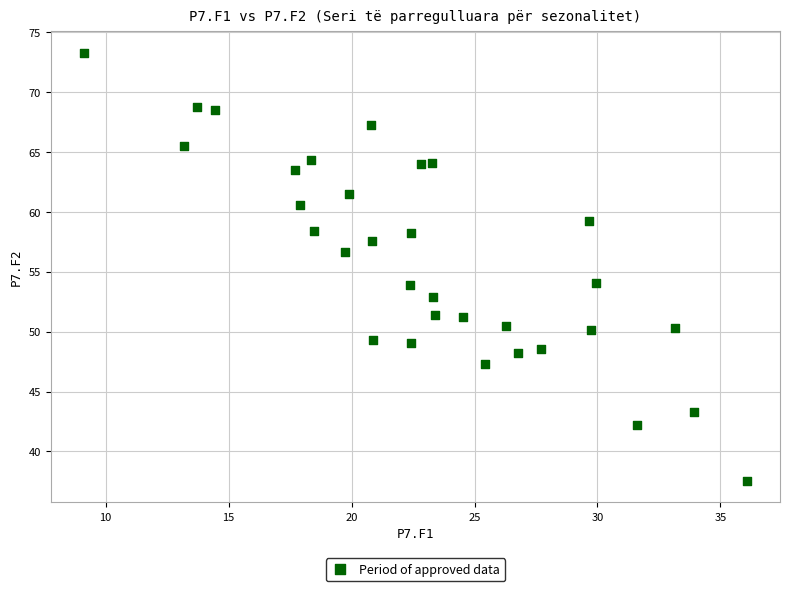

What is the range of X values (max minus min)?

27.0